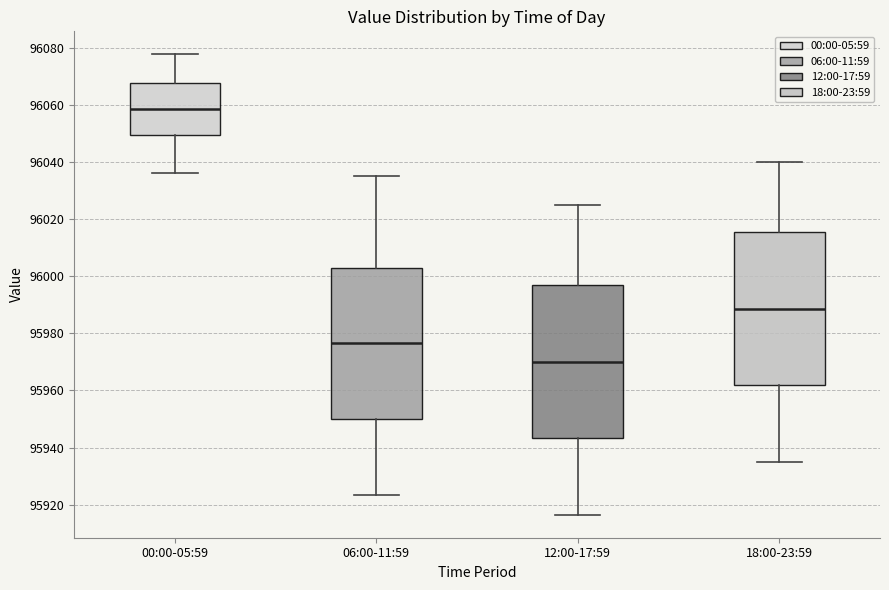

Which box's median line is the lowest?

12:00-17:59